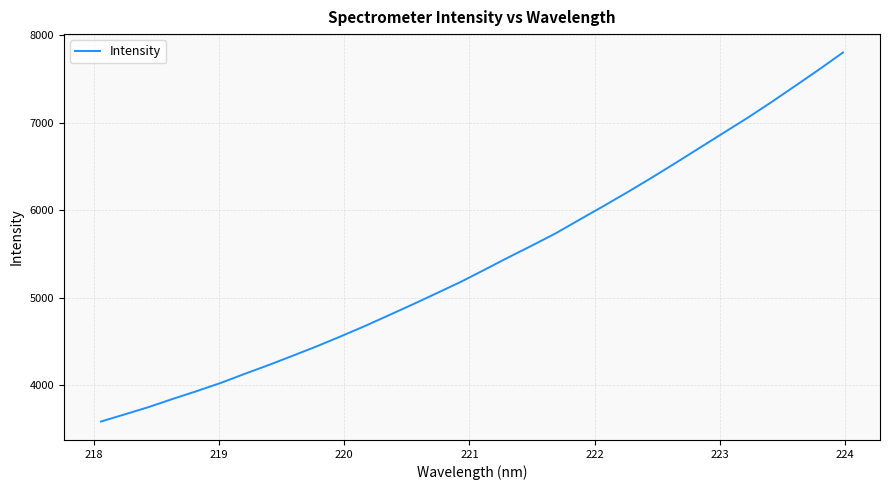

What is the maximum value shown in the chart?

7804.3